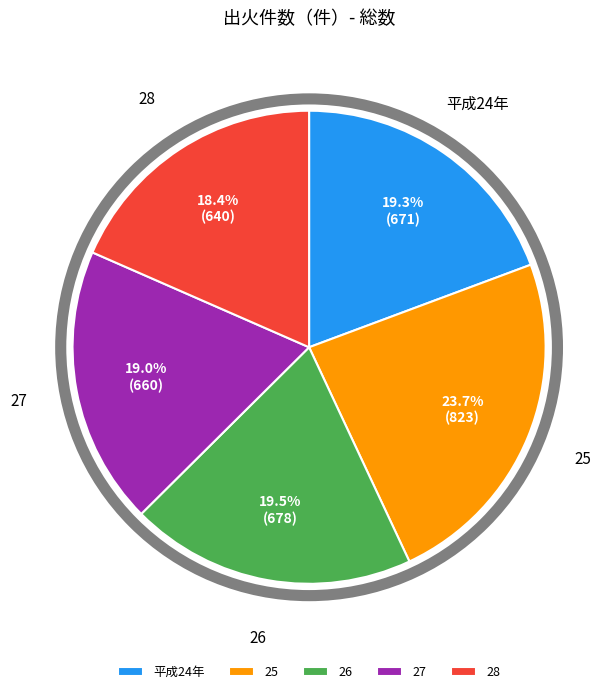

Is it true that 26 is 12% of the pie?

False